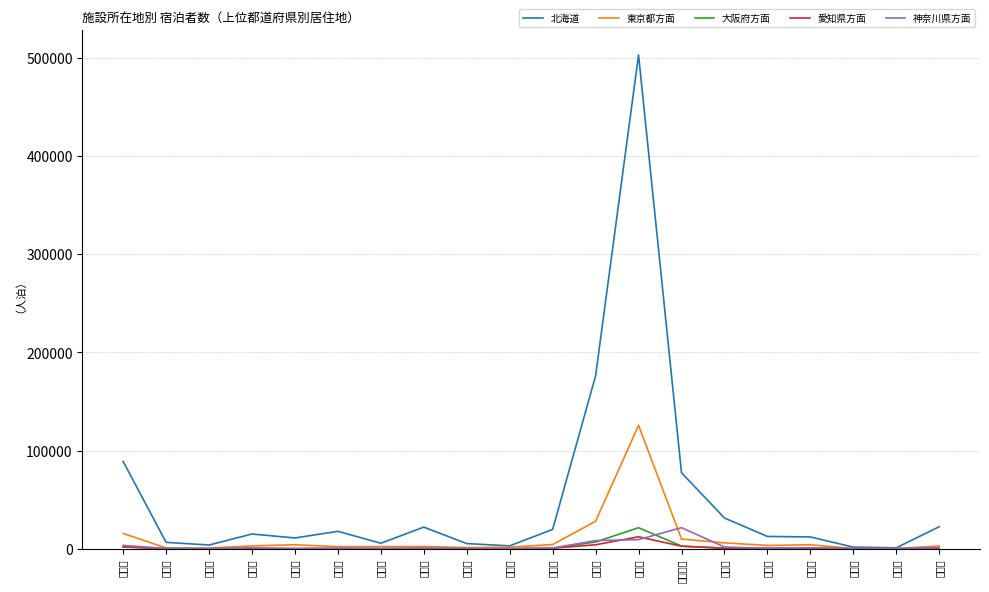

Reading left to right, extract all data points from this chart.

北海道: 88908	6522	3831	15034	11022	17761	5617	22057	5294	2973	19732	176113	502563	77394	31330	12565	12051	1677	1019	22422
東京都方面: 15599	828	740	2908	4097	2137	2227	2299	1197	1638	4304	28031	125609	9949	6034	3381	4112	237	210	2888
大阪府方面: 2087	104	55	397	104	193	83	309	34	38	513	6912	21440	2743	561	492	832	83	53	375
愛知県方面: 1891	61	30	210	86	196	93	217	40	30	523	4091	12183	2601	603	583	440	95	51	966
神奈川県方面: 3477	312	200	830	268	590	324	736	131	96	786	8339	9340	21480	1797	434	1063	81	121	1224